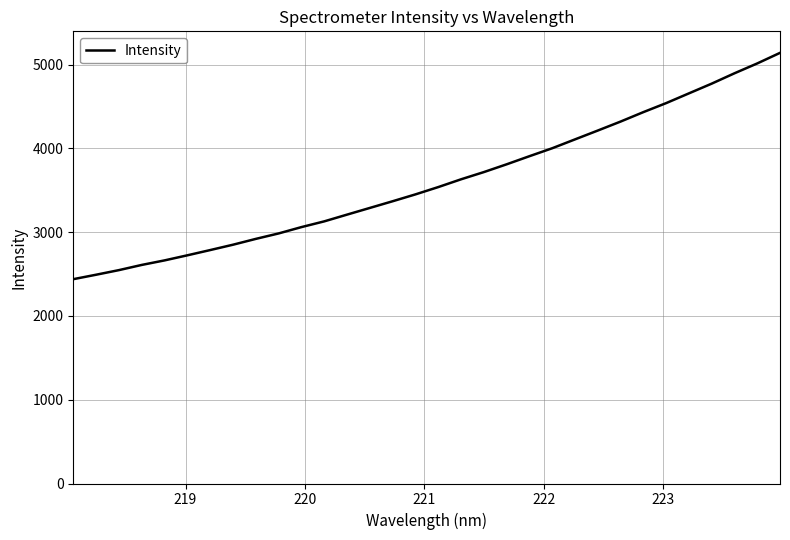

What is the difference between the maximum and minimum values?

2702.1